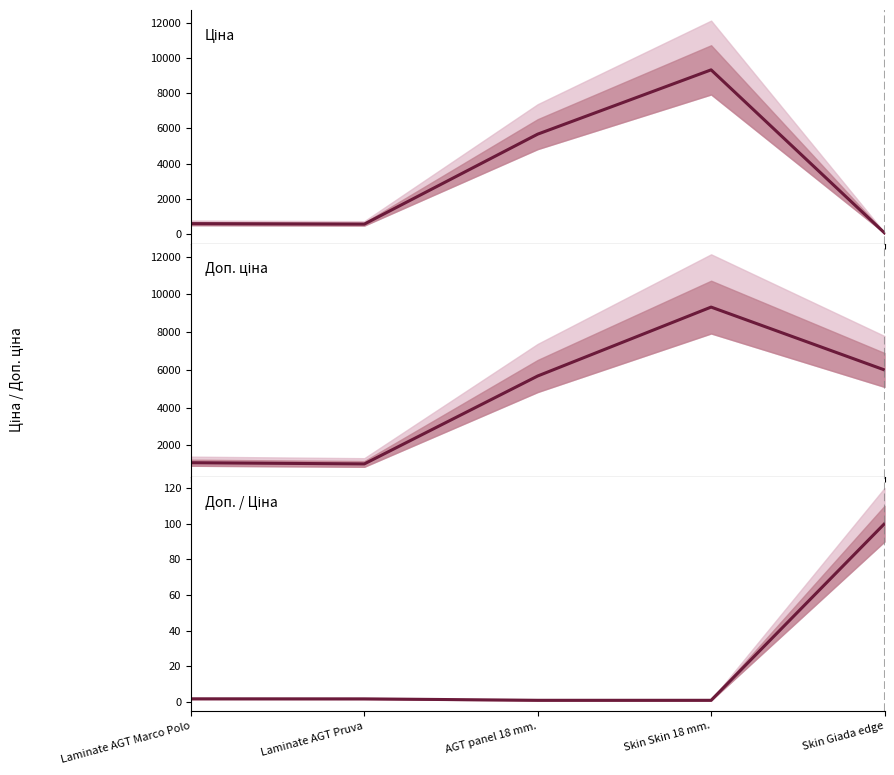

True or false: Доп. / Ціна has a value of 1.0 at AGT panel 18 mm..

True